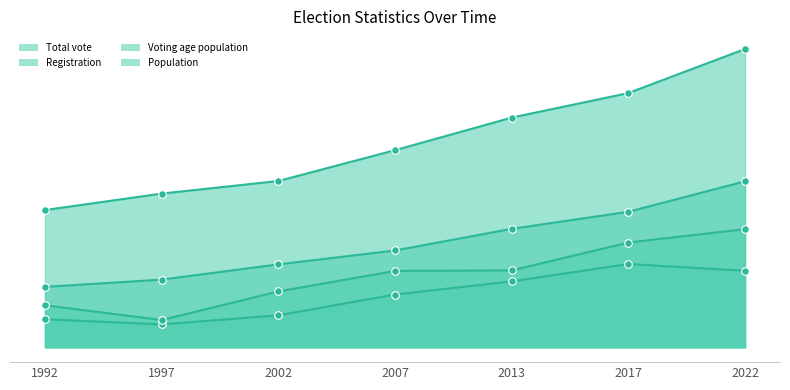

Is the value of Population at 2022 greater than the value of Voting age population at 2002?

Yes